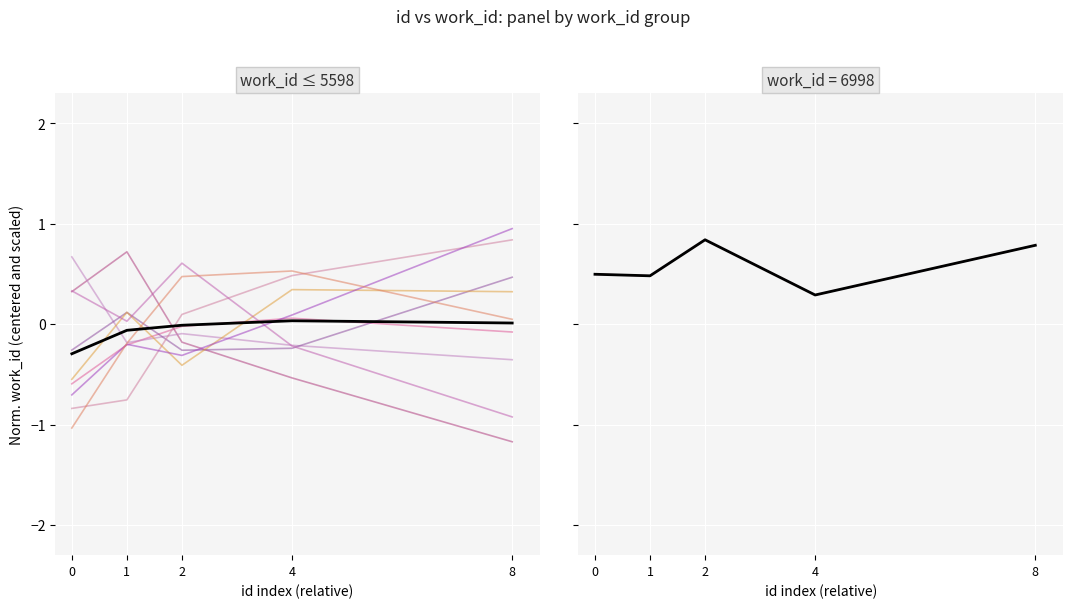

List the labels in order of value, smallest first.

4, 1, 0, 8, 2